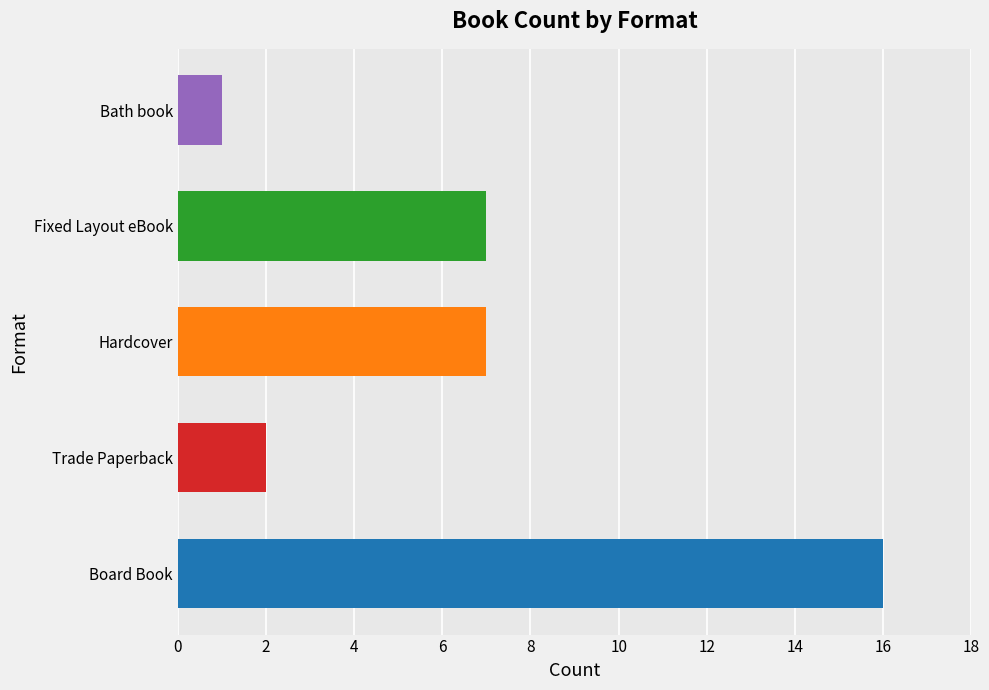

How many bars are there in total?

5